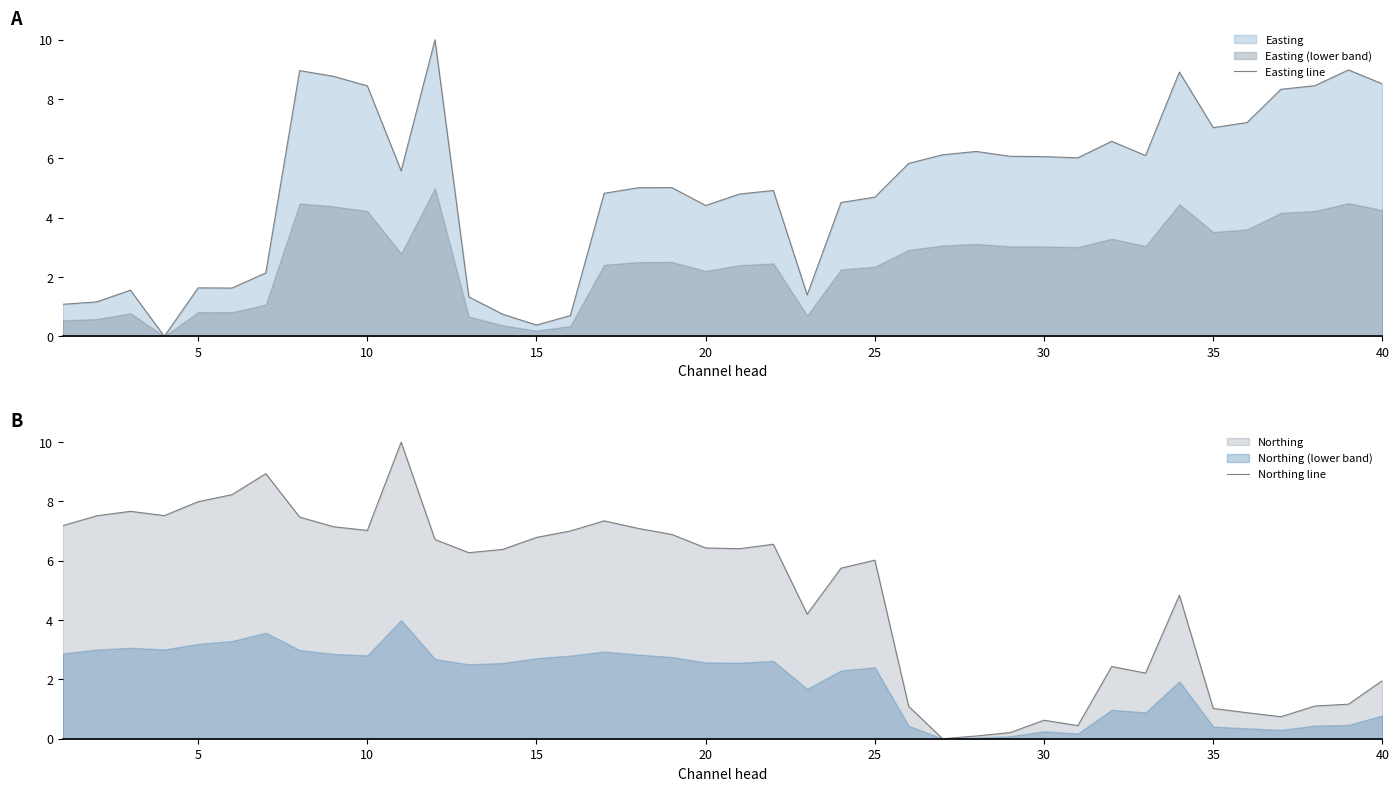

How many series are shown in this chart?

2